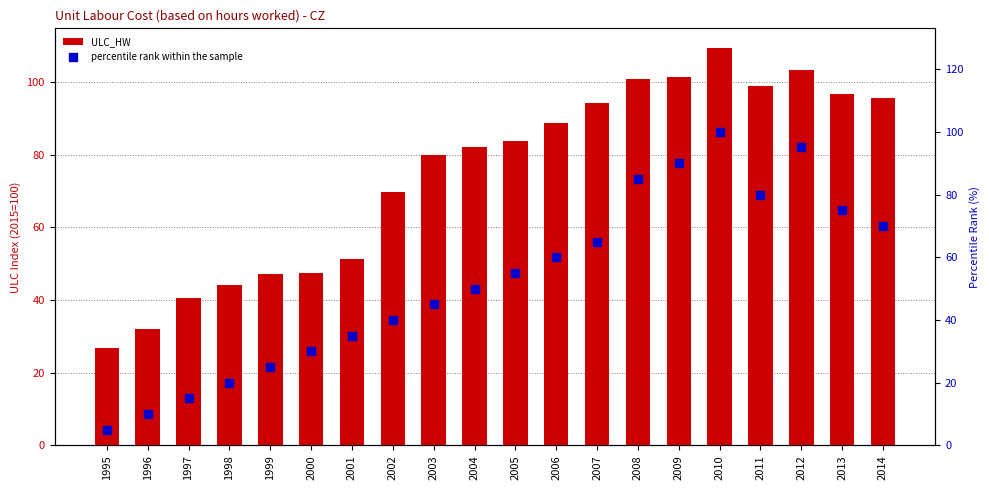

At which category is the sum across all series the highest?

2010